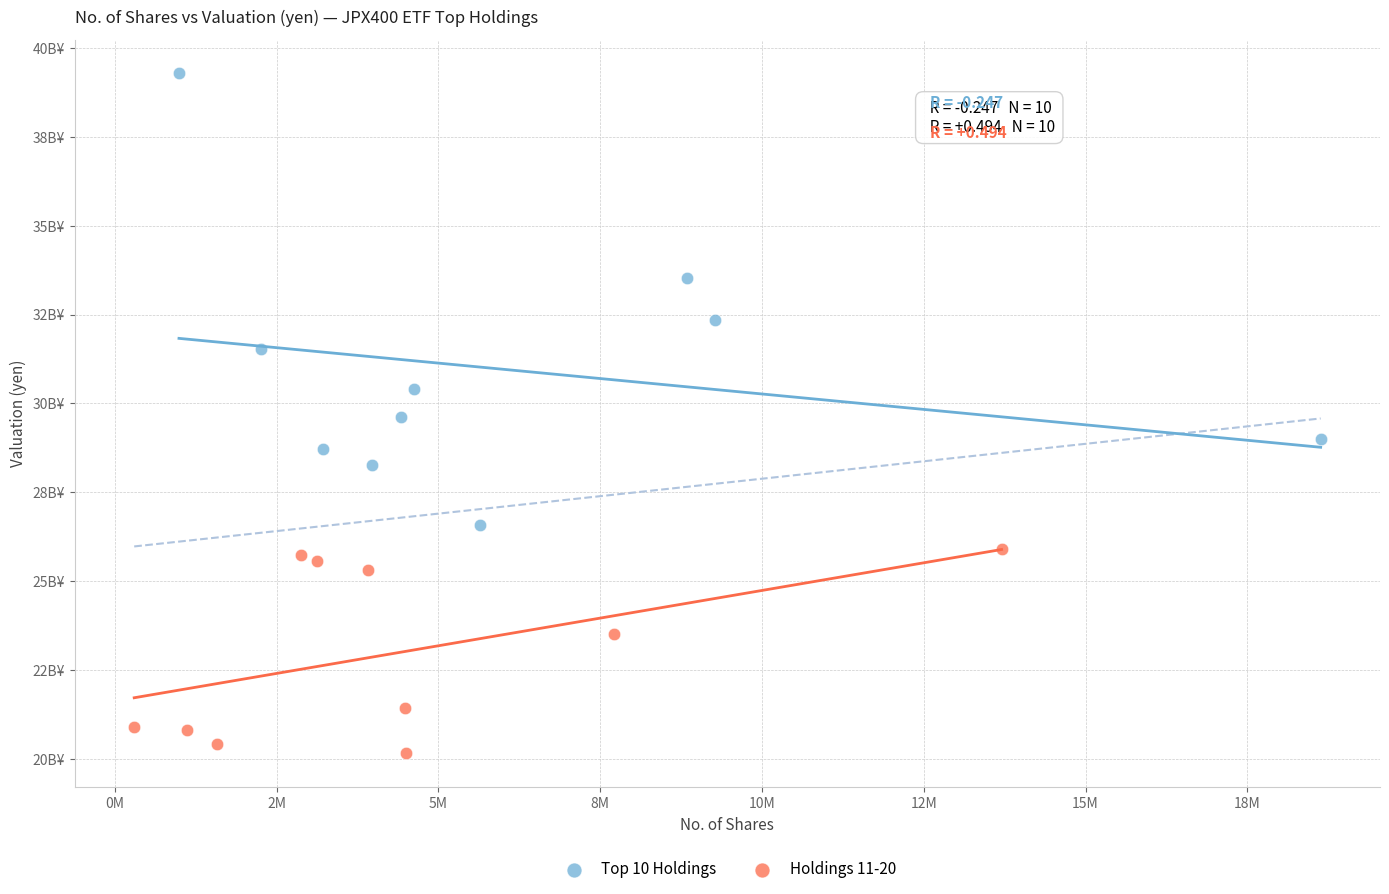

What are all the series names shown in the legend?

Top 10 Holdings, Holdings 11-20